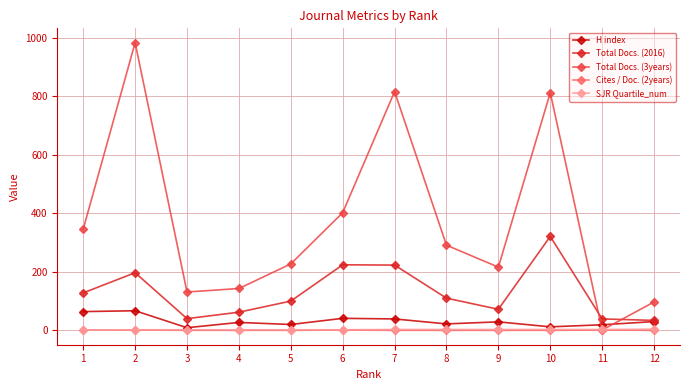

What is the maximum value shown in the chart?

983